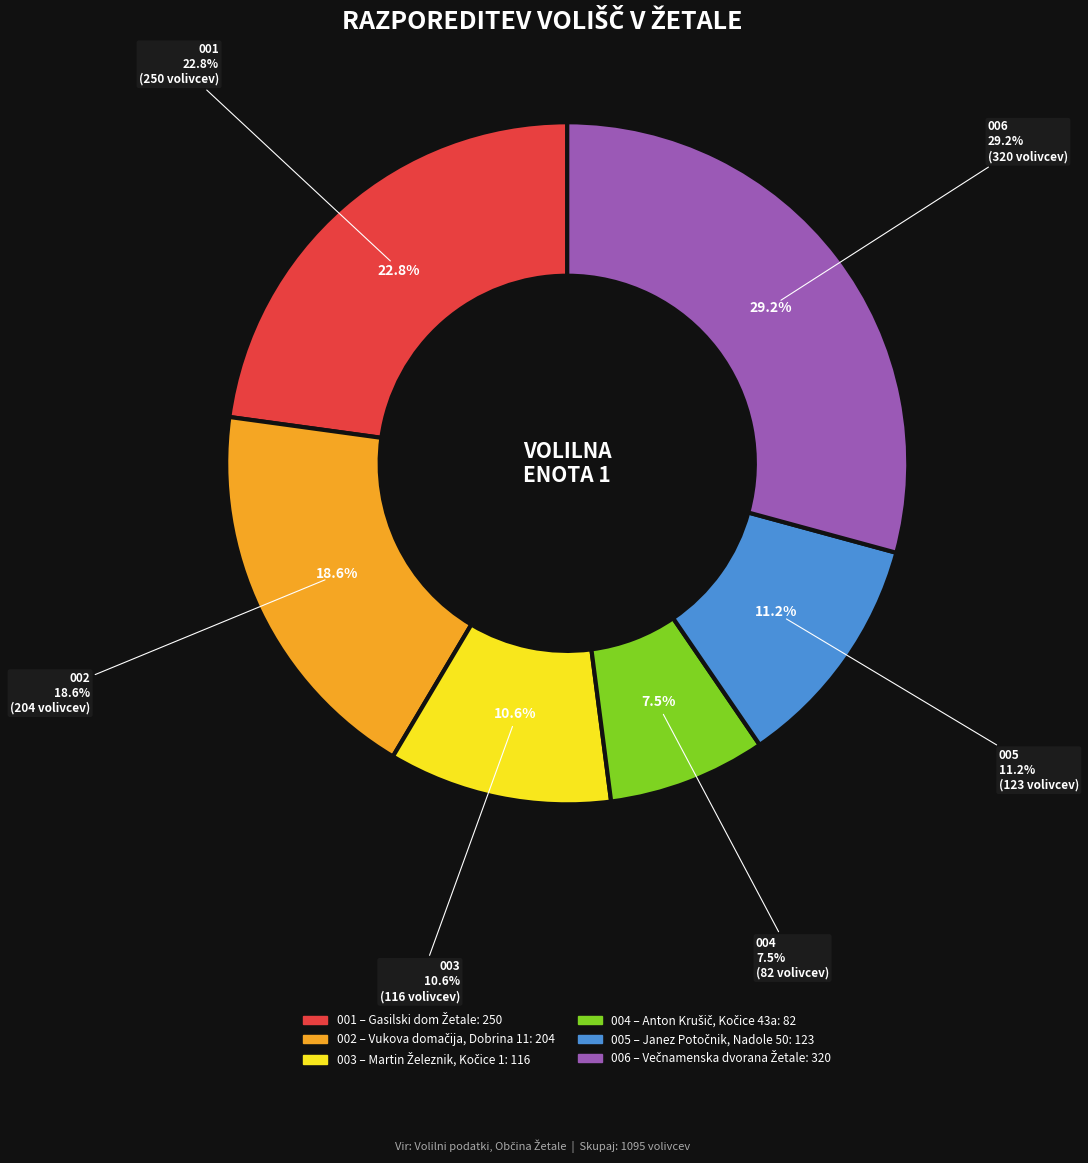

Does any single category account for the majority?

No